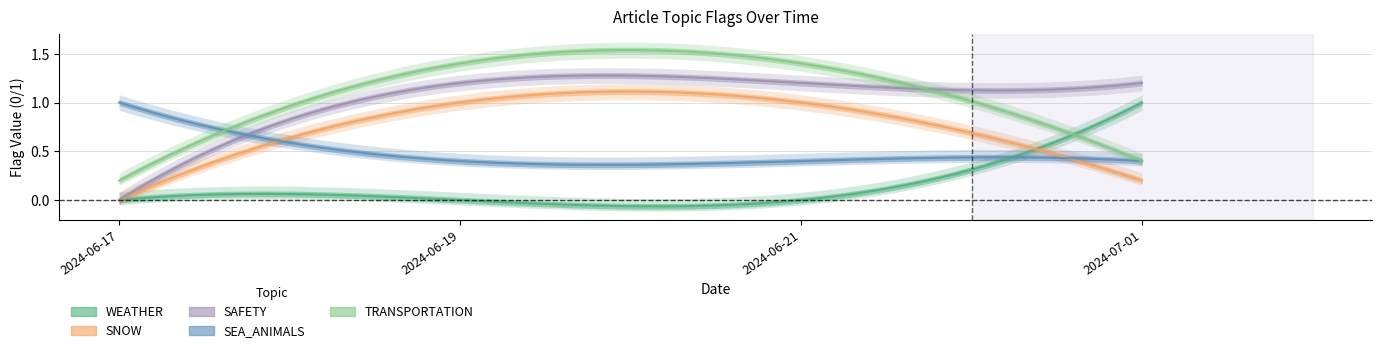

True or false: SAFETY has a value of -1 at 2024-06-17.

False